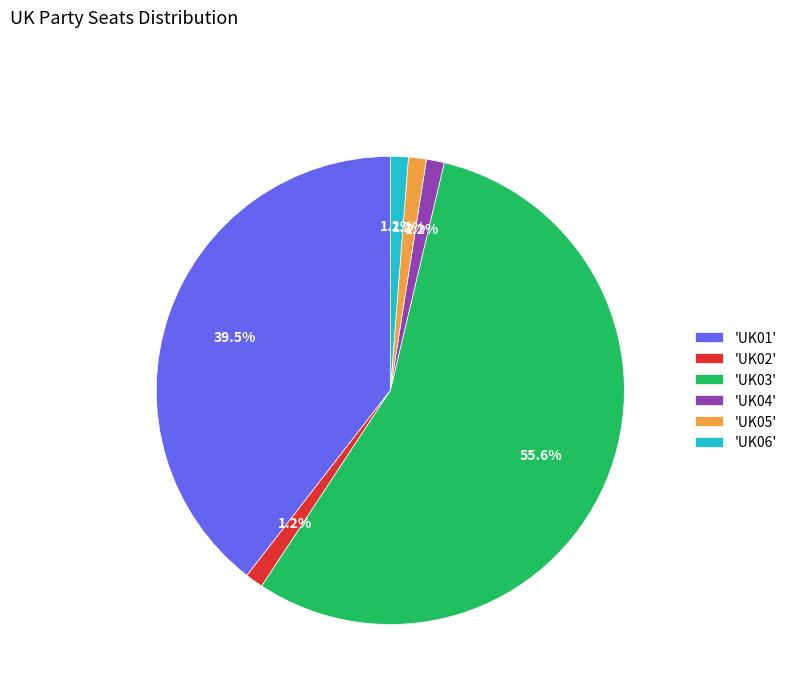

Approximately how many times larger is the value at 'UK04' compared to 'UK02'?

1.0